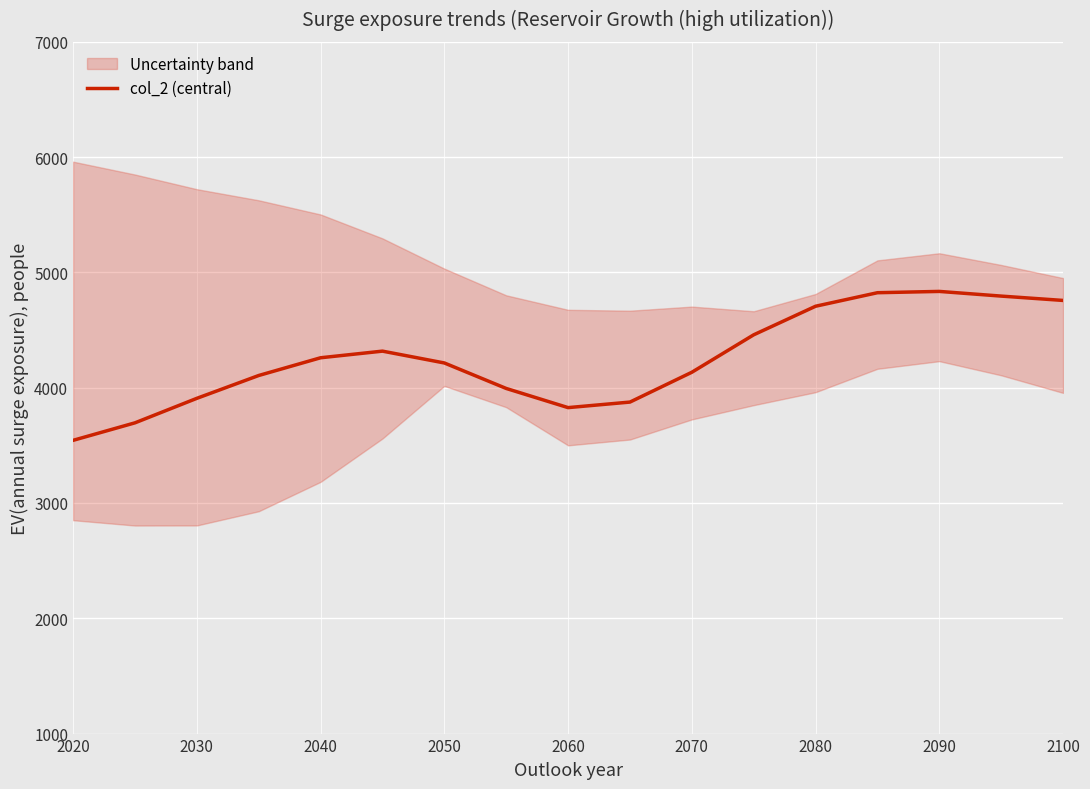

Is it true that col_2 (central) equals 1138.2 at 2100?

False